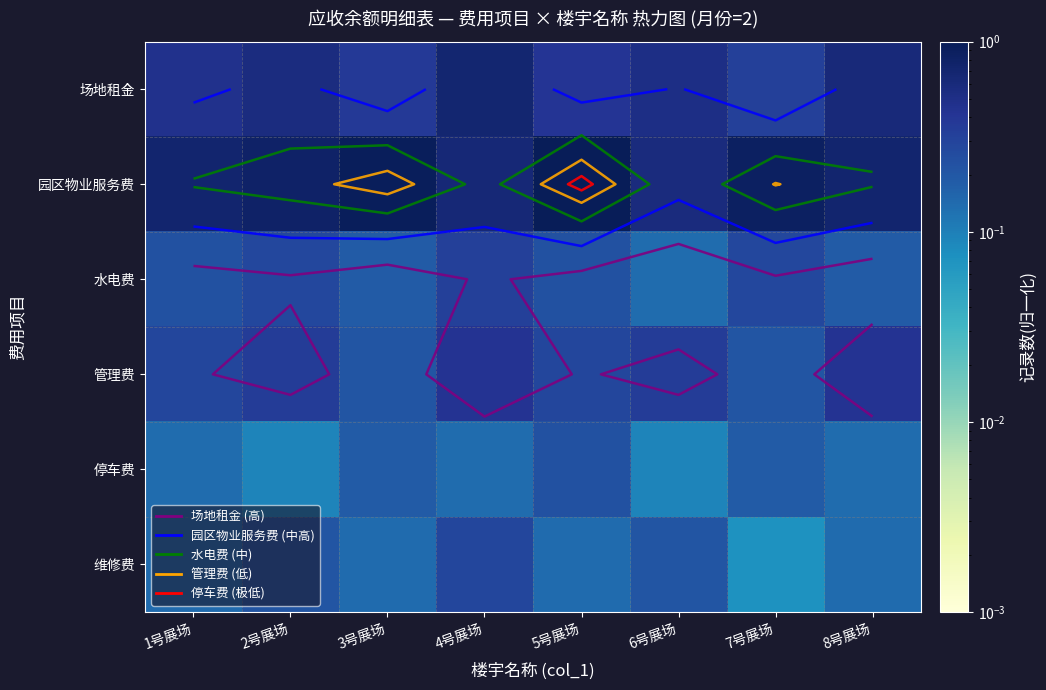

Which series has the largest total across all categories?

园区物业服务费